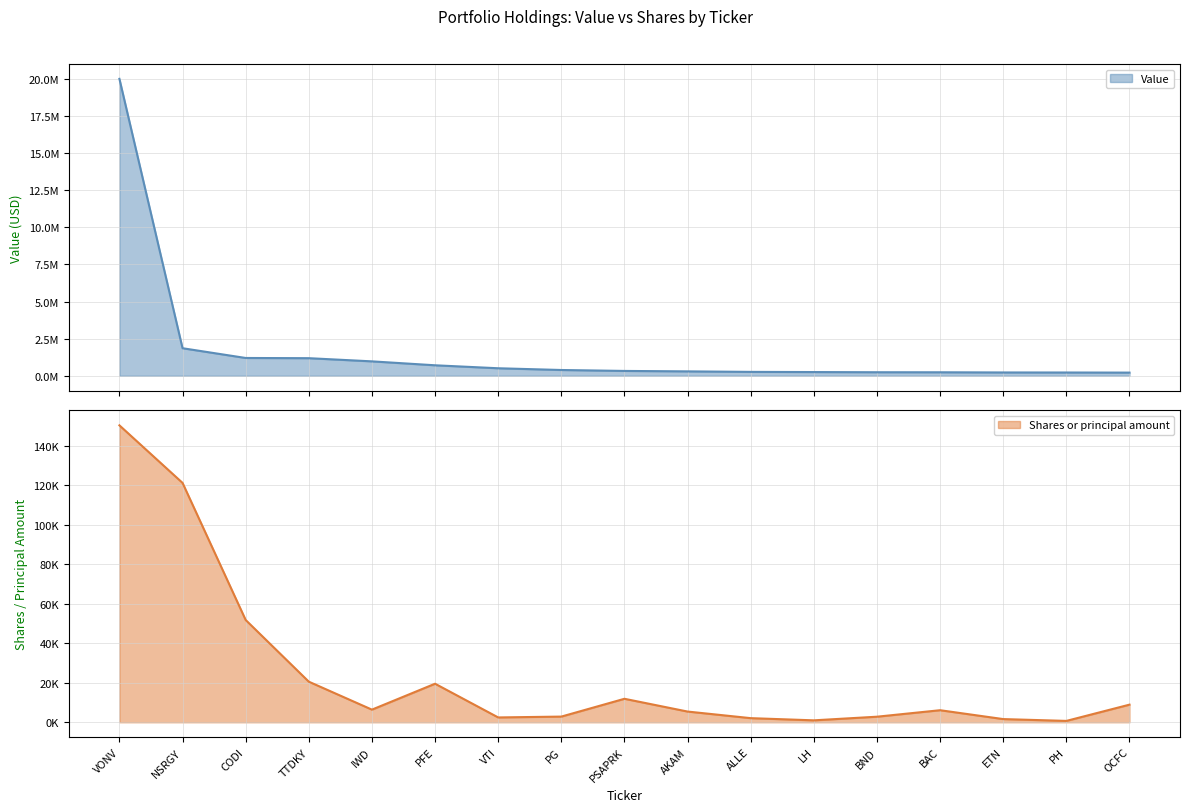

The Shares or principal amount series shows 1110 at BND. True or false?

False